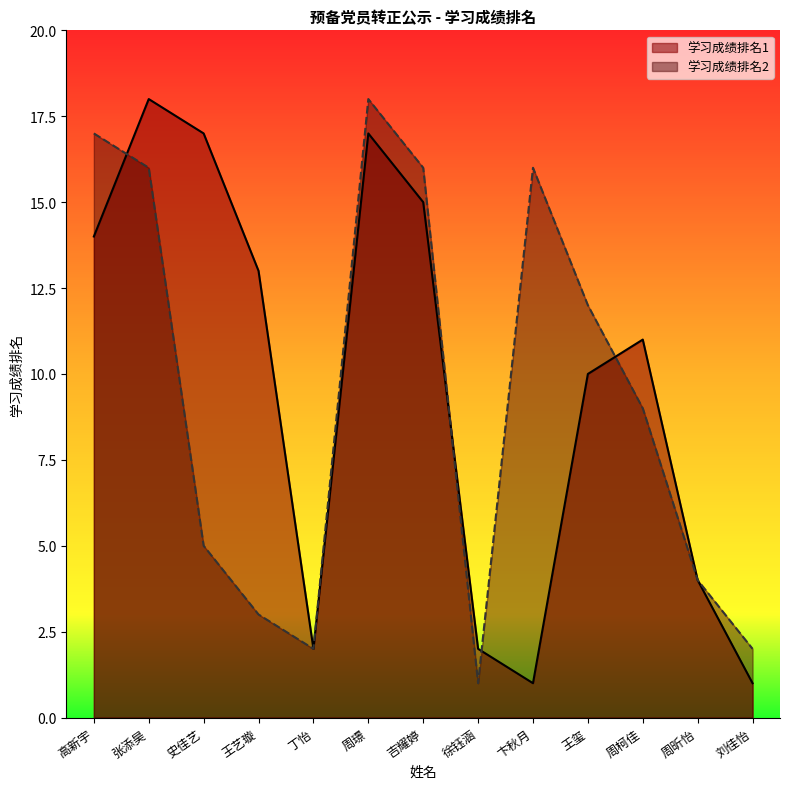

Which series ends up on top after the final intersection of 学习成绩排名1 and 学习成绩排名2?

学习成绩排名1